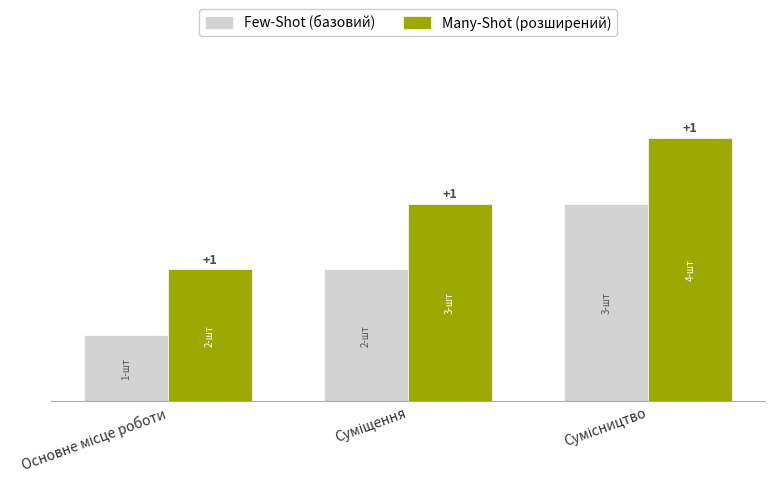

Rank the series by their maximum value, from lowest to highest.

Few-Shot (базовий), Many-Shot (розширений)